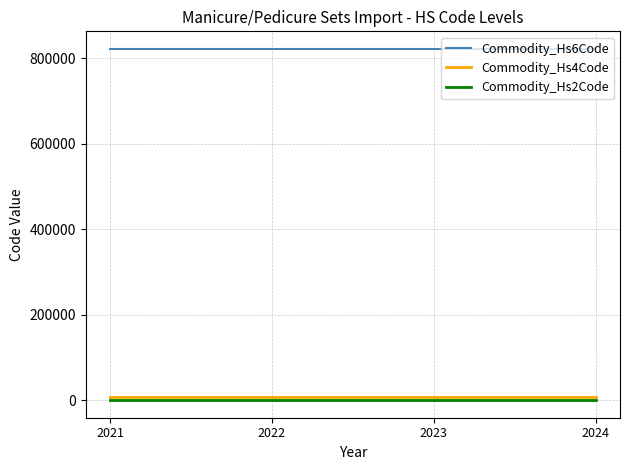

What are all the series names shown in the legend?

Commodity_Hs6Code, Commodity_Hs4Code, Commodity_Hs2Code